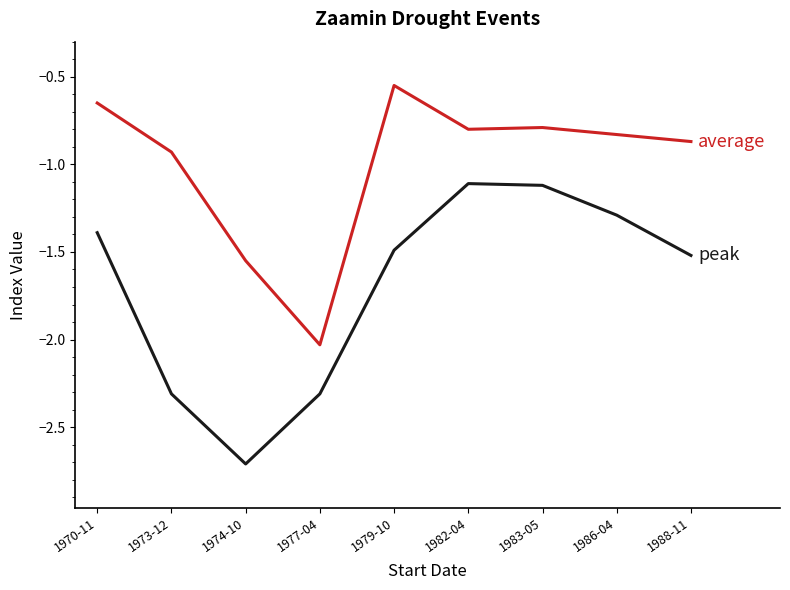

What is the total value across all series at 1982-04?

-1.9